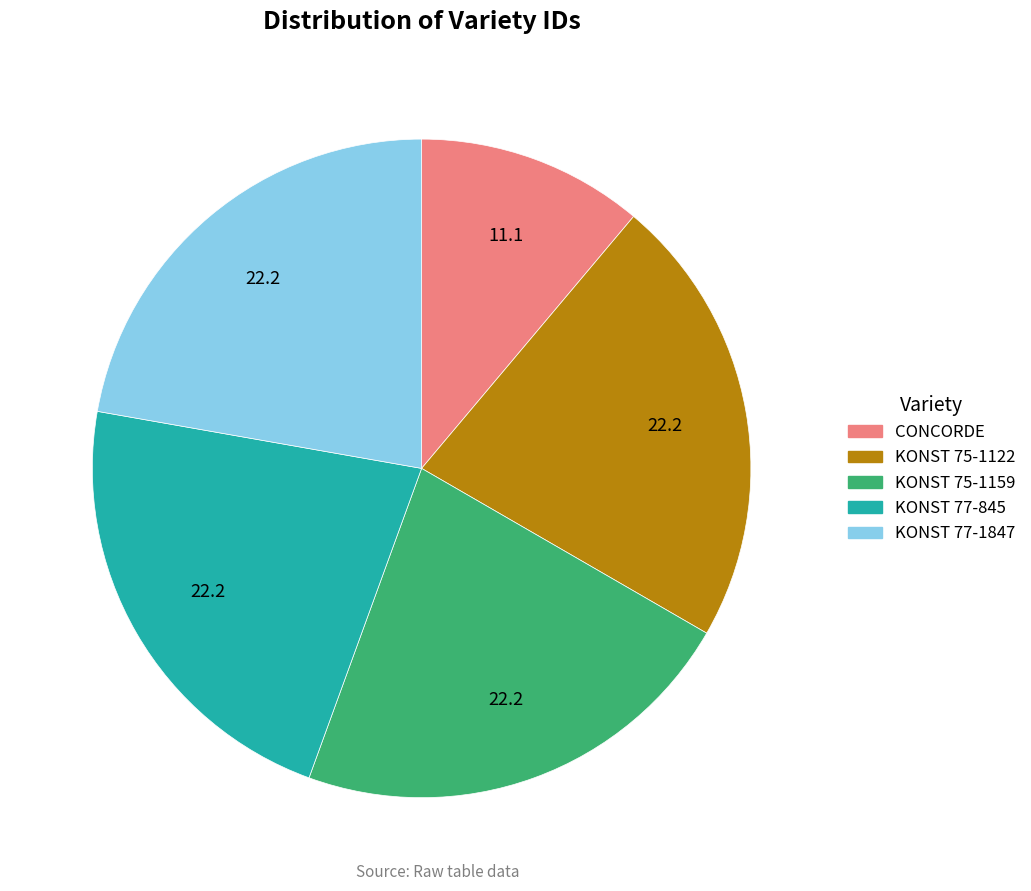

Which slice is the smallest?

CONCORDE